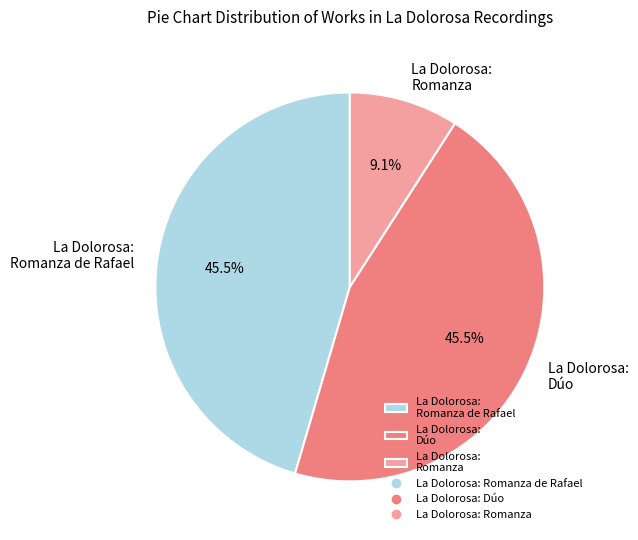

Which category has the smallest portion of the pie?

La Dolorosa: Romanza